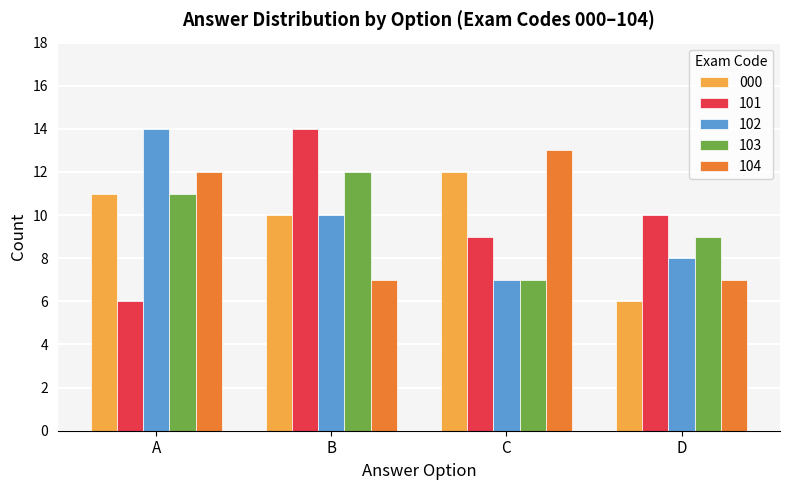

Are the bars grouped side by side (vs. stacked)?

Yes